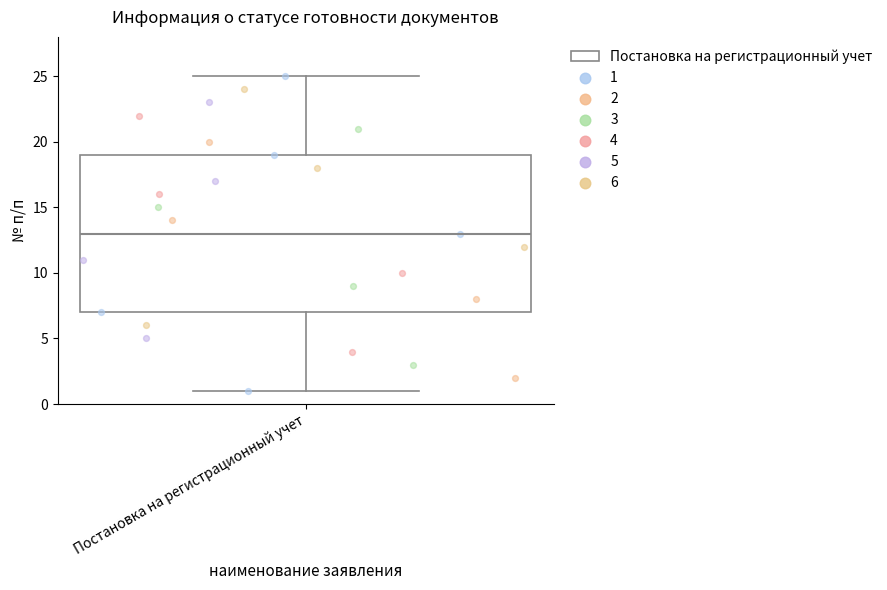

Transcribe this box plot: give where the median line is, the range the box spans, and where the two whiskers end, as read against the y-axis. The values are not printed on the chart, so give them approximately, as read against the axis.

median 13, box 7 to 19, whiskers 1 to 25